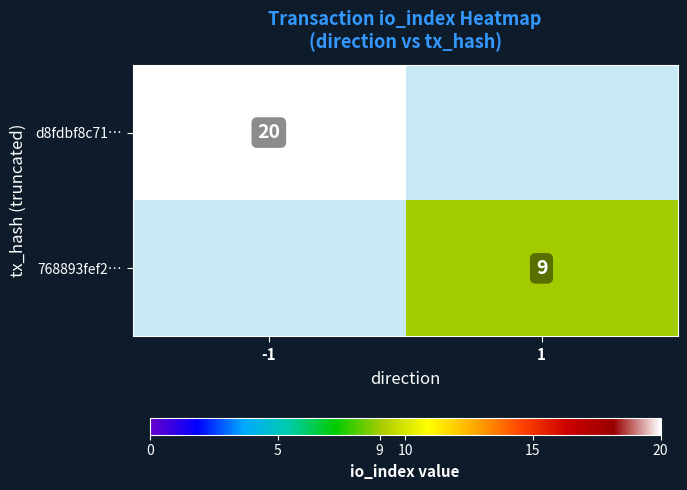

The value of d8fdbf8c71… at -1 is 33. True or false?

False